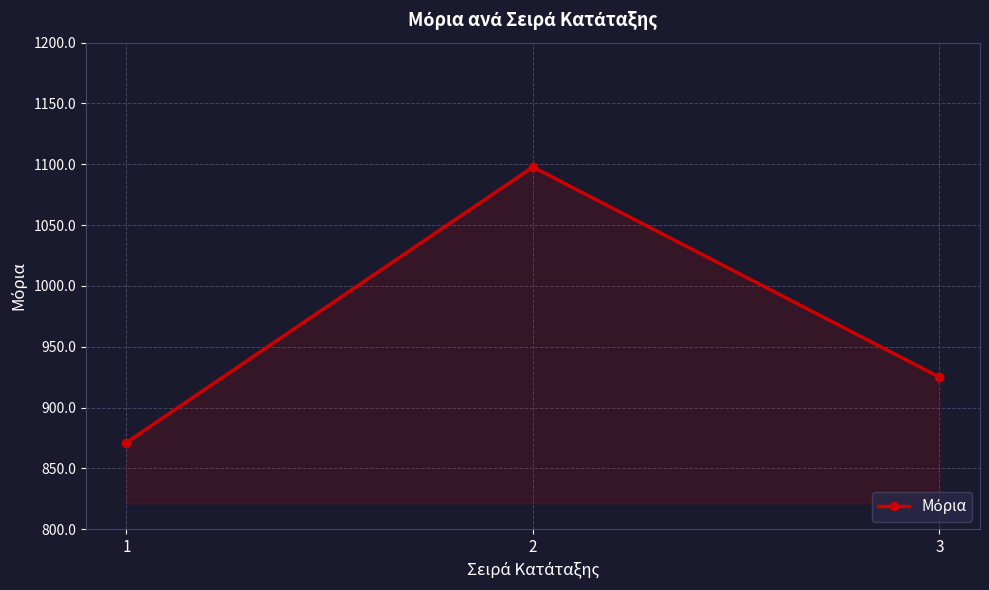

Which has a higher value, 2 or 1?

2